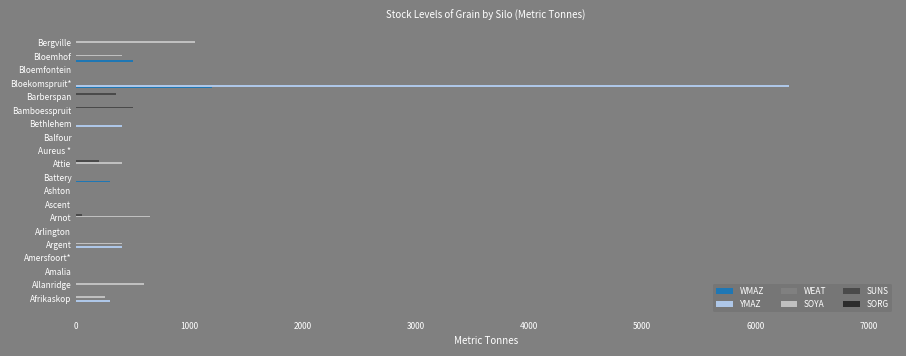

What is the total value across all series at Aureus *?

800